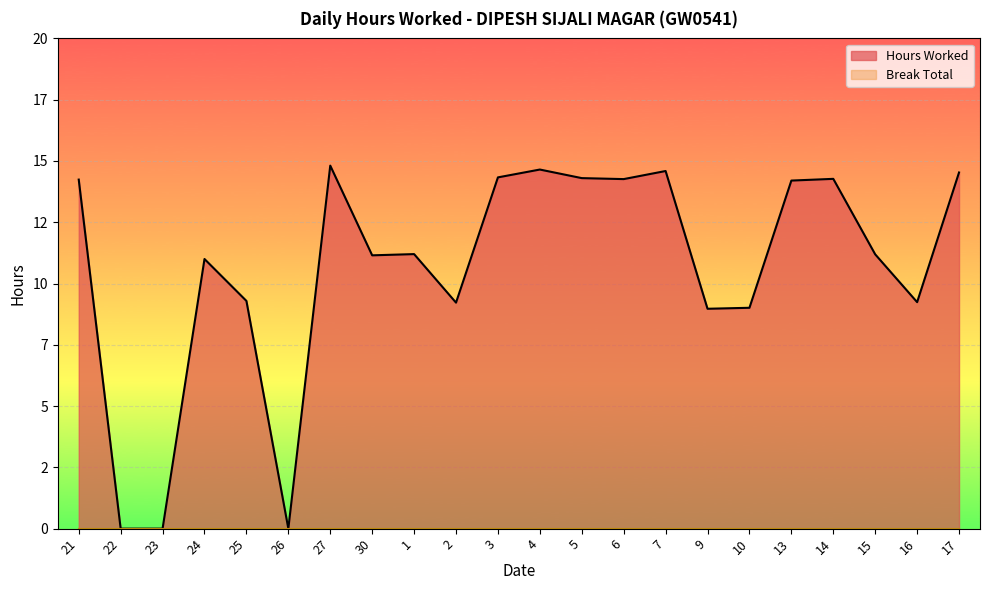

At which category does the data reach its first local peak?

24